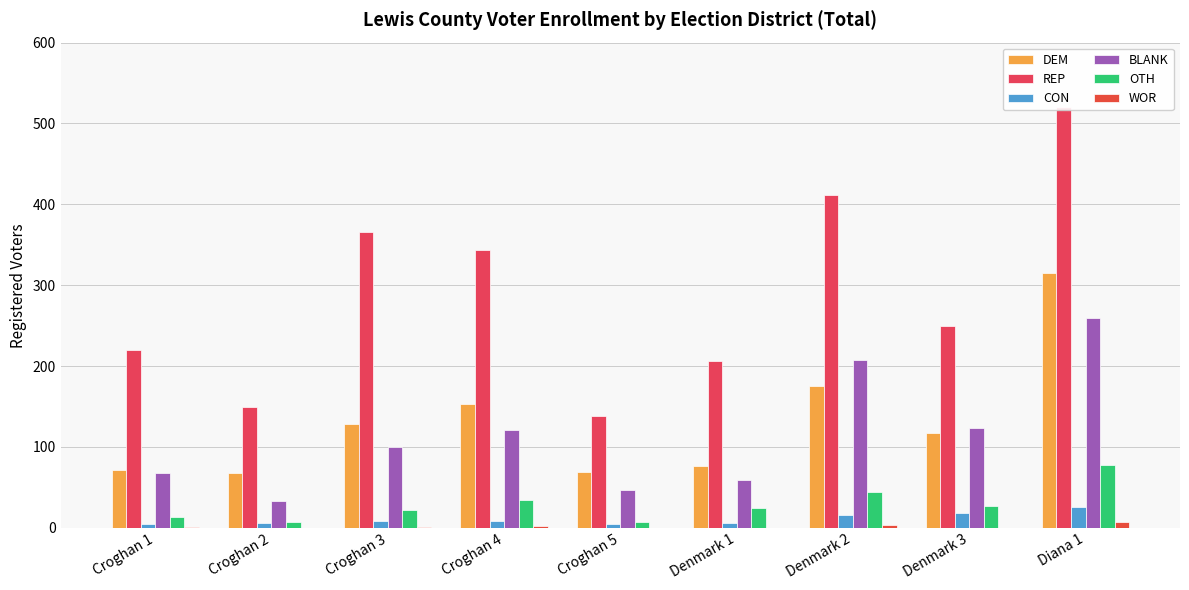

Between Denmark 2 and Diana 1, which series saw the biggest shift?

DEM